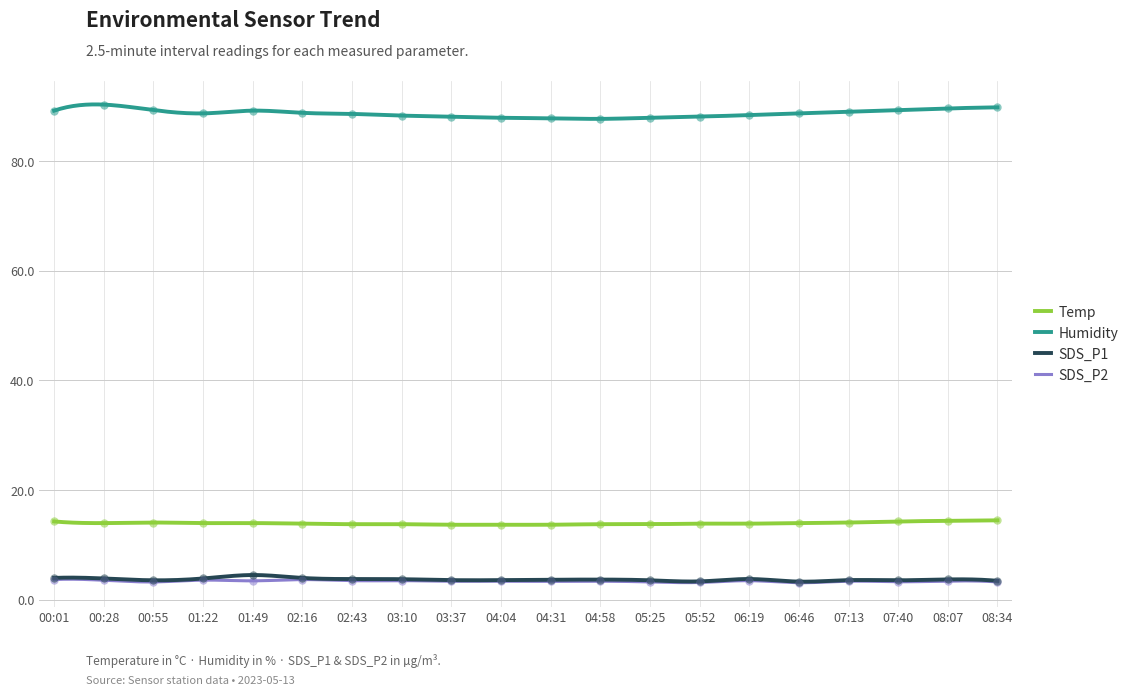

Which series reaches the minimum Y coordinate?

SDS_P2